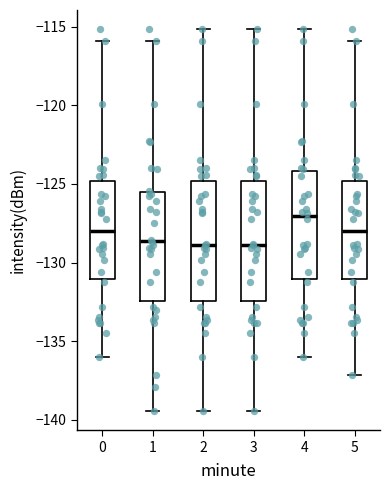

Reading left to right, read every box against the y-axis: the position of its median line, the range the box covers, and the ends of its whiskers. The values are not printed on the chart, so give them approximately, as read against the axis.

0: median -128.0, box -131.0 to -125.0, whiskers -136.0 to -116.0
1: median -128.5, box -132.5 to -125.5, whiskers -139.5 to -116.0
2: median -129.0, box -132.5 to -125.0, whiskers -139.5 to -115.0
3: median -129.0, box -132.5 to -125.0, whiskers -139.5 to -115.0
4: median -127.0, box -131.0 to -124.0, whiskers -136.0 to -115.0
5: median -128.0, box -131.0 to -125.0, whiskers -137.0 to -116.0